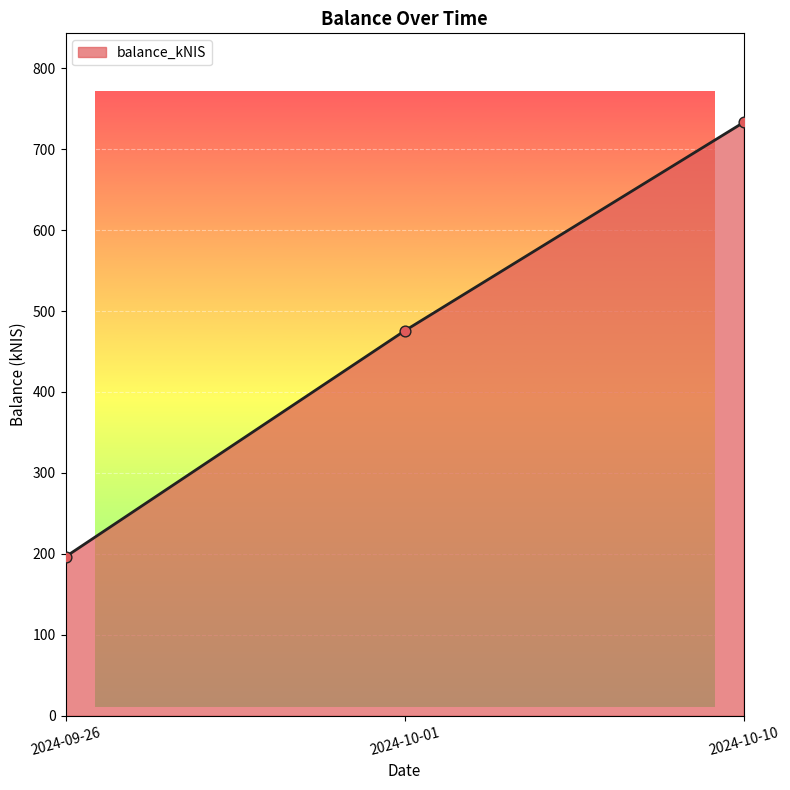

Between 2024-09-26 and 2024-10-10, which is larger?

2024-10-10